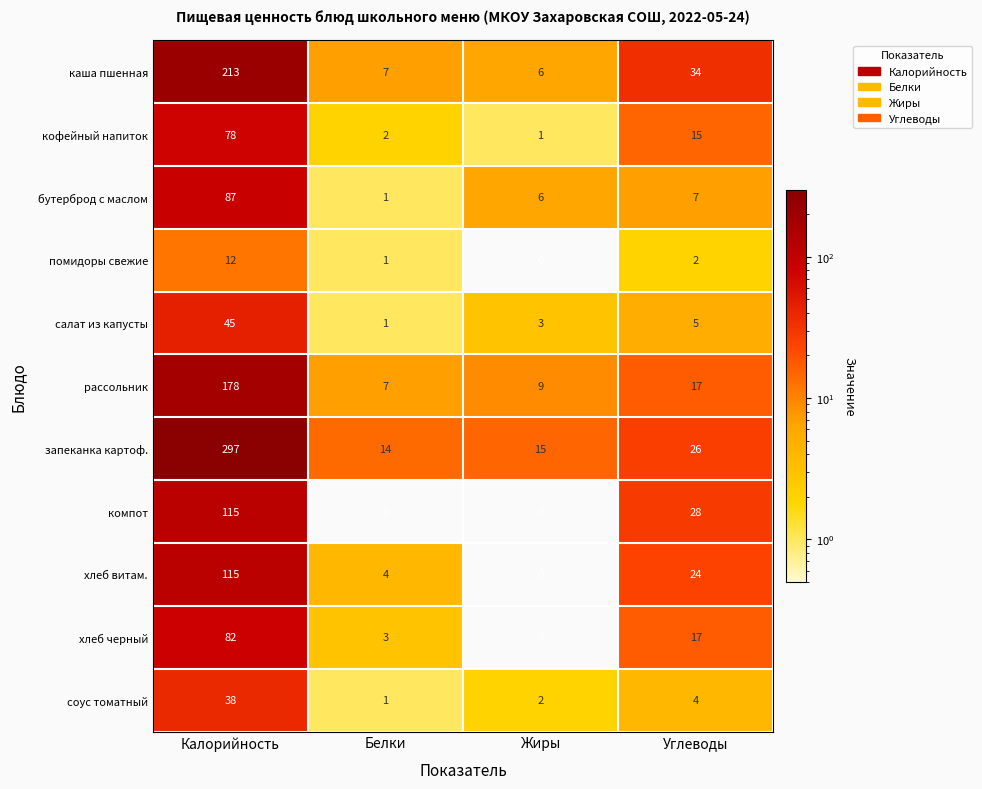

At which category is the sum across all series the highest?

Калорийность